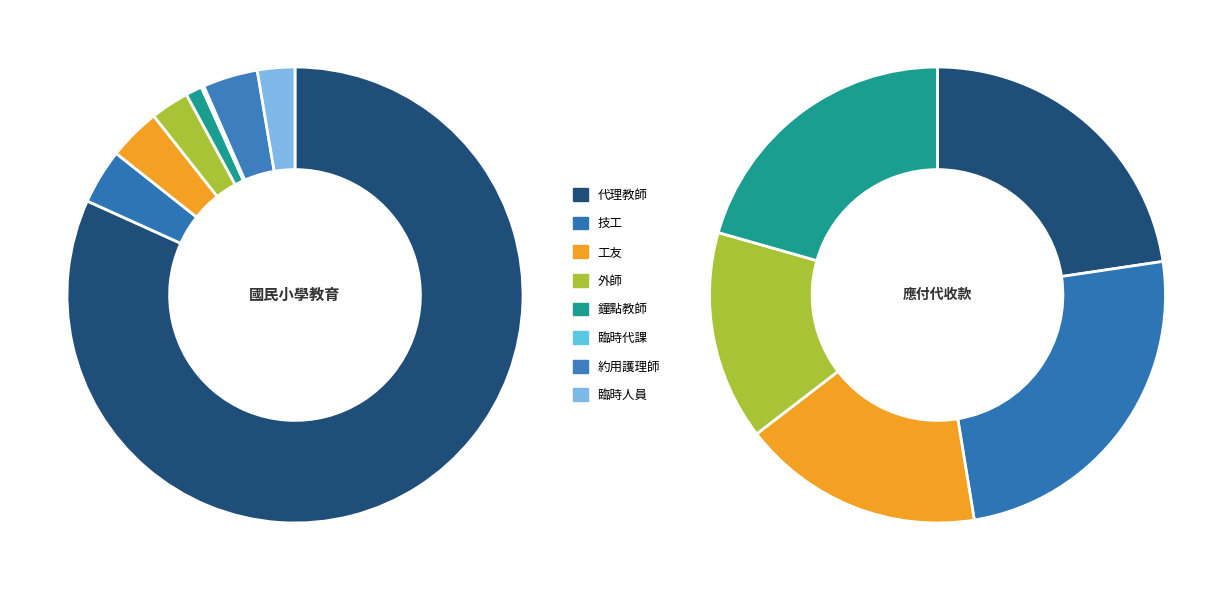

Is it true that 技工 is 11% of the pie?

False